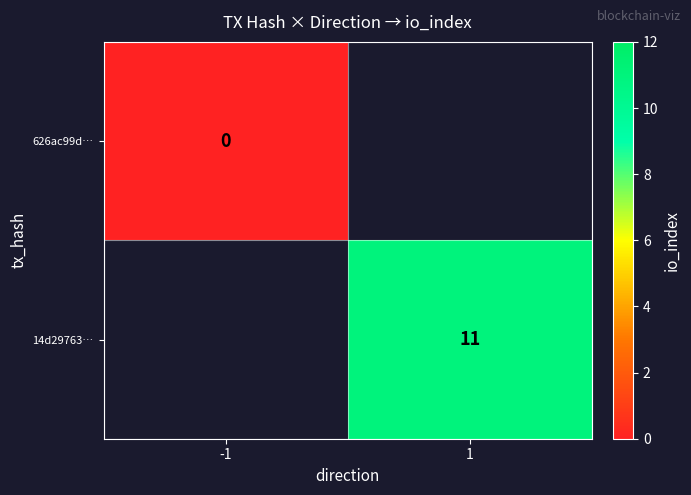

True or false: 14d29763… has a value of 11 at 1.

True